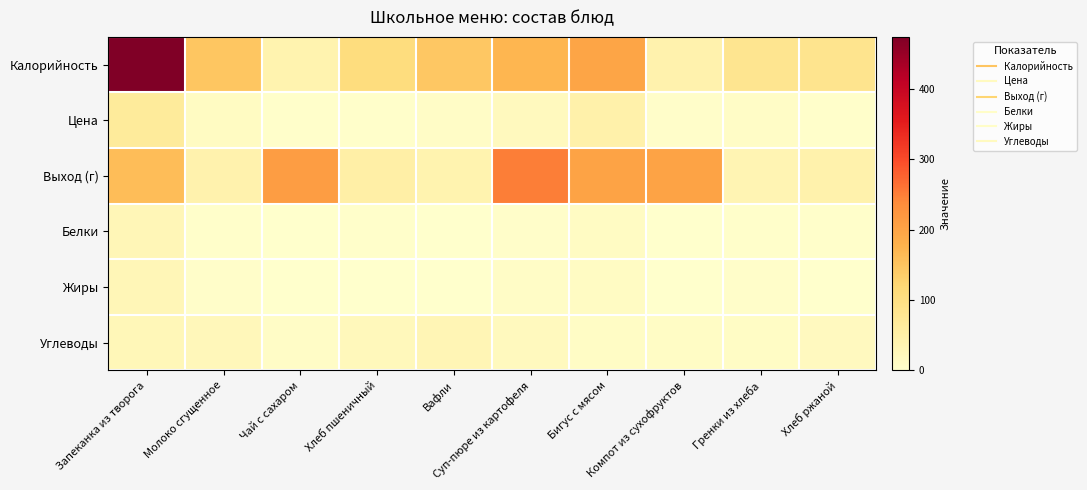

At how many categories does at least one series exceed 275?

1